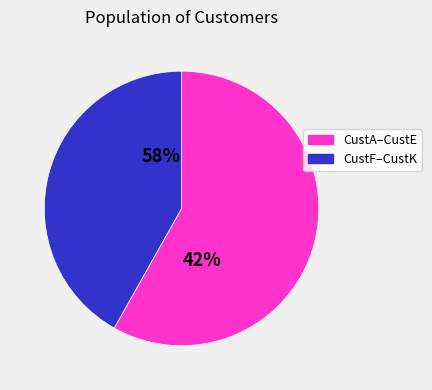

Does CustA represent more than half of the total?

No